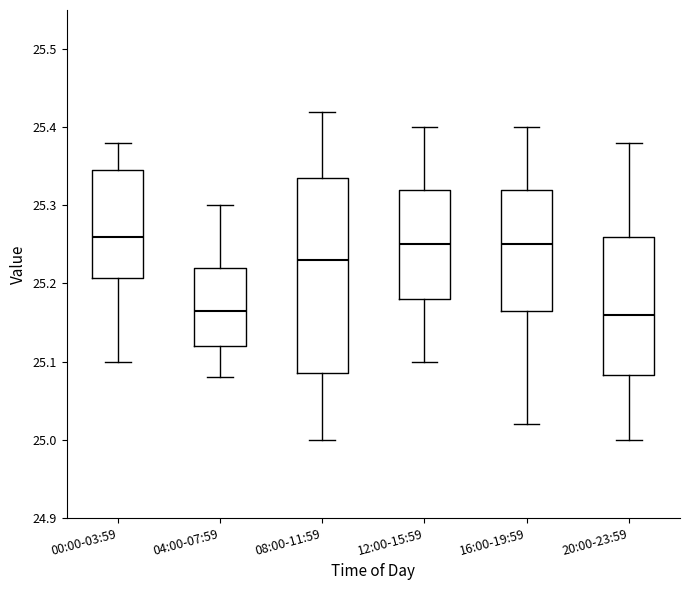

Where does the median line of the box for 20:00-23:59 sit on the y-axis? The values are not printed on the chart, so give them approximately, as read against the axis.

25.16